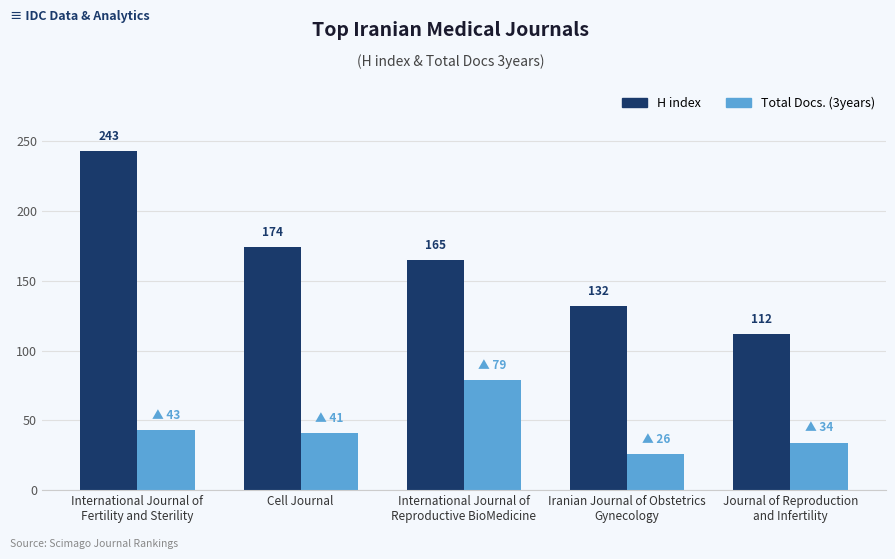

Are the bars grouped side by side (vs. stacked)?

Yes